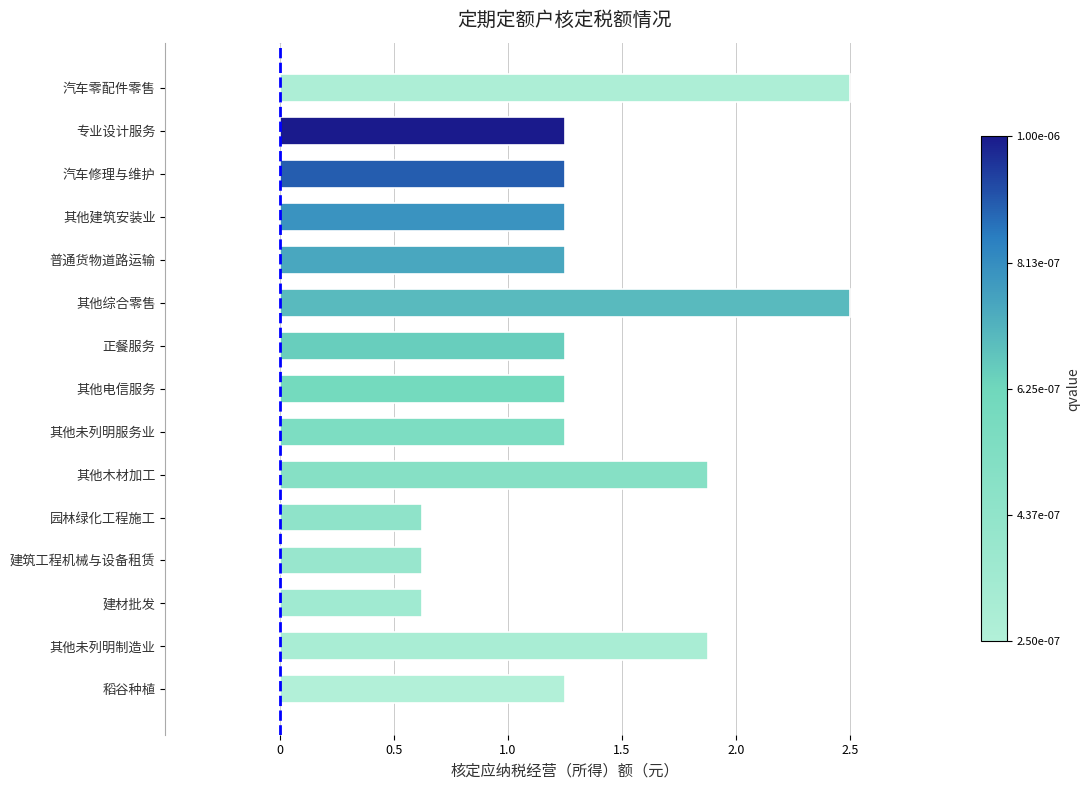

What is the change in value from 园林绿化工程施工 to 普通货物道路运输?

+0.6